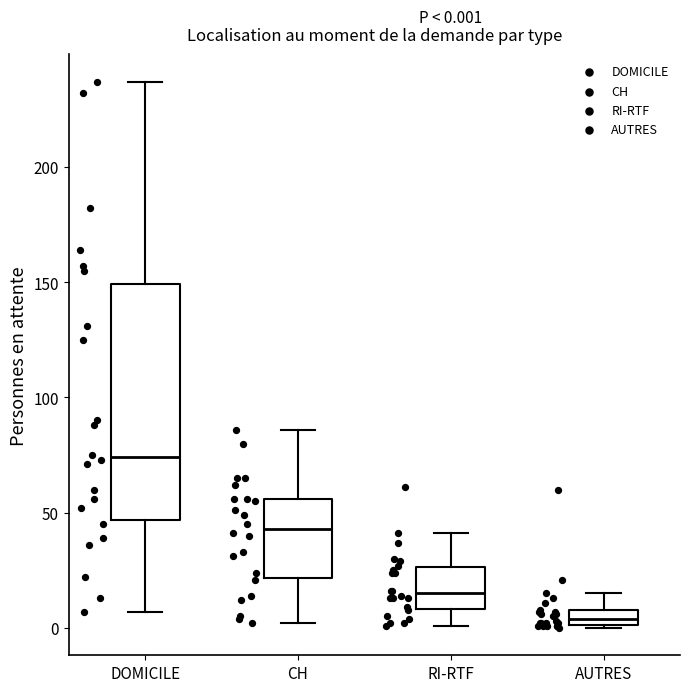

Which box has the highest median line?

DOMICILE